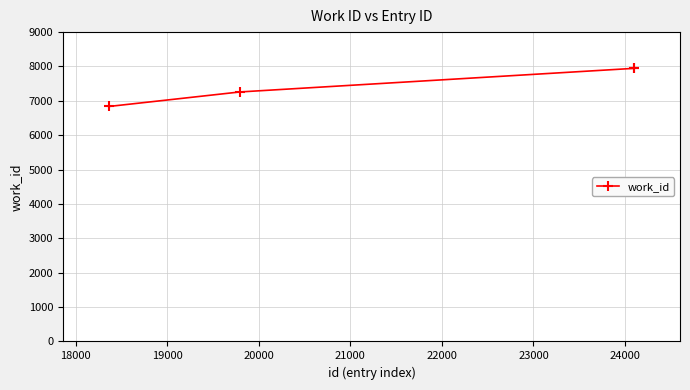

What is the value of the 3rd point from the left?

7946